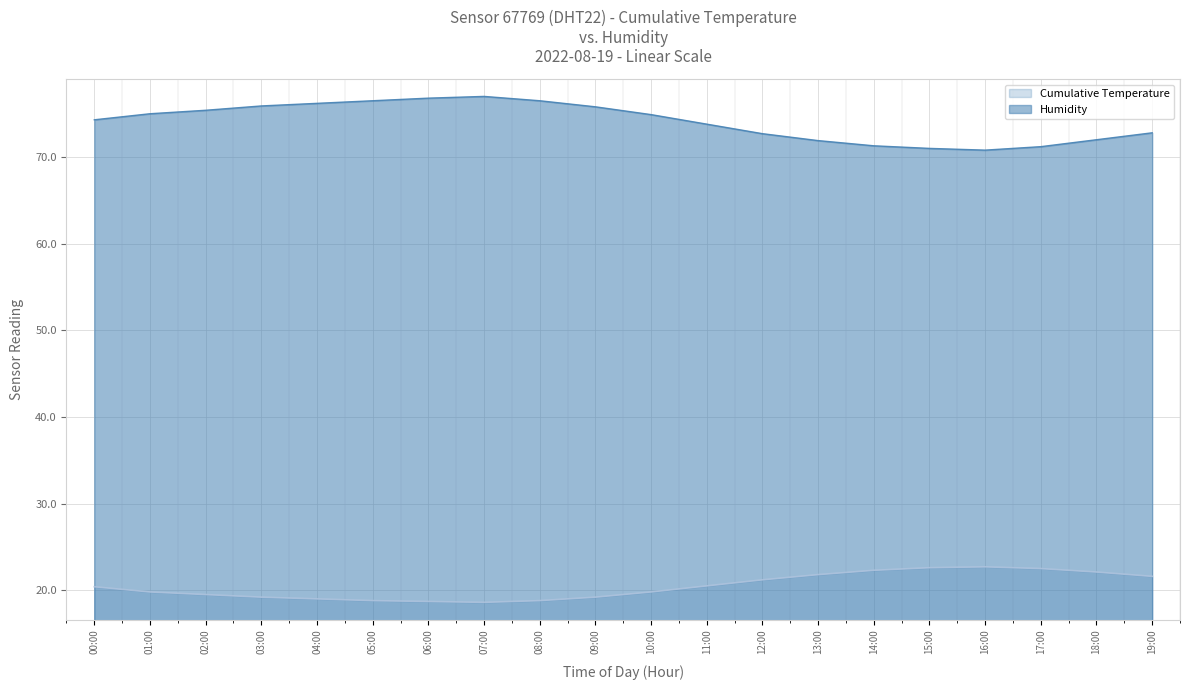

Rank the series by their maximum value, from highest to lowest.

Humidity, Cumulative Temperature